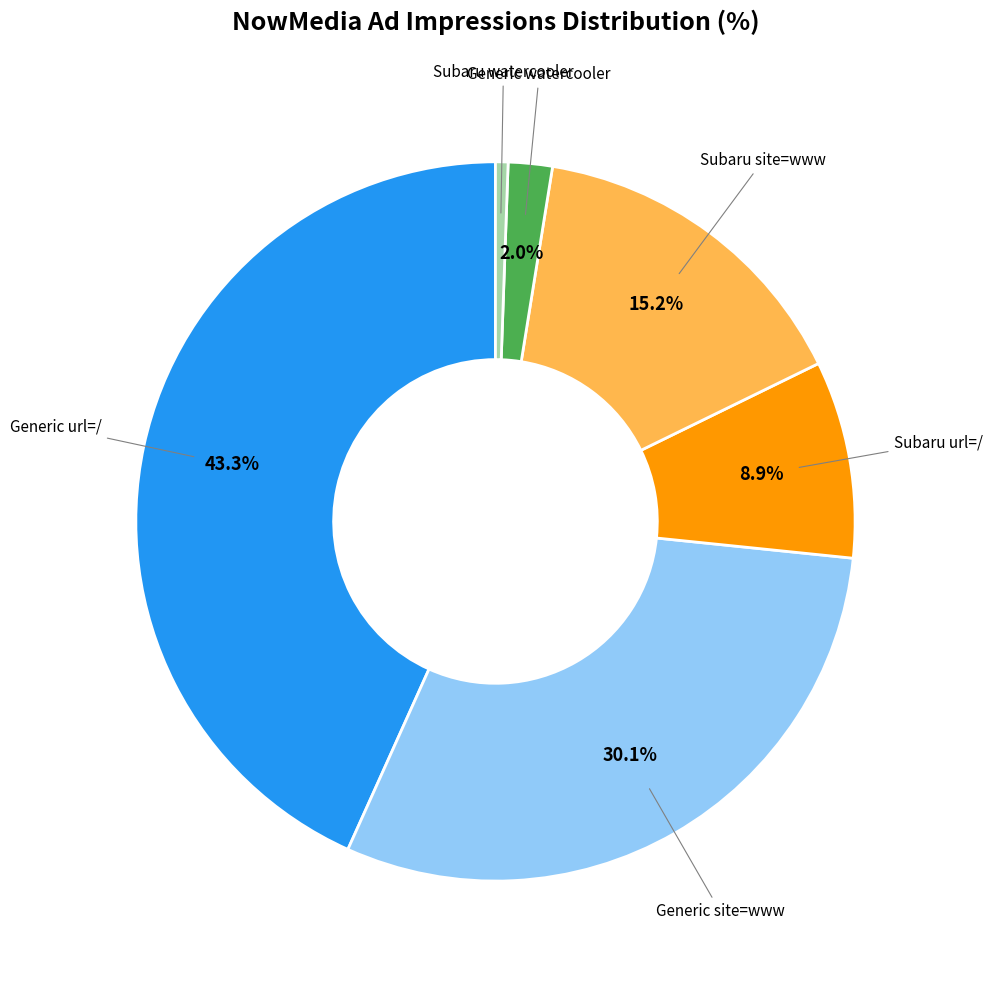

Which has a higher value, Subaru watercooler or Generic watercooler?

Generic watercooler